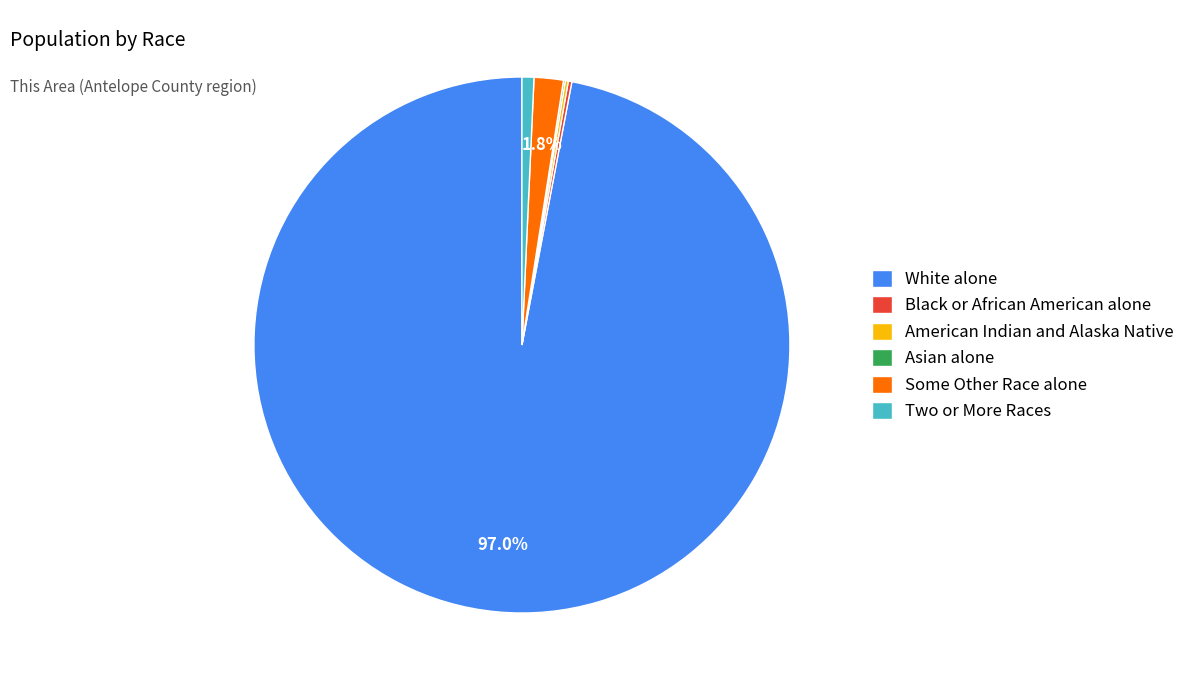

What is the largest slice in the pie chart?

White alone